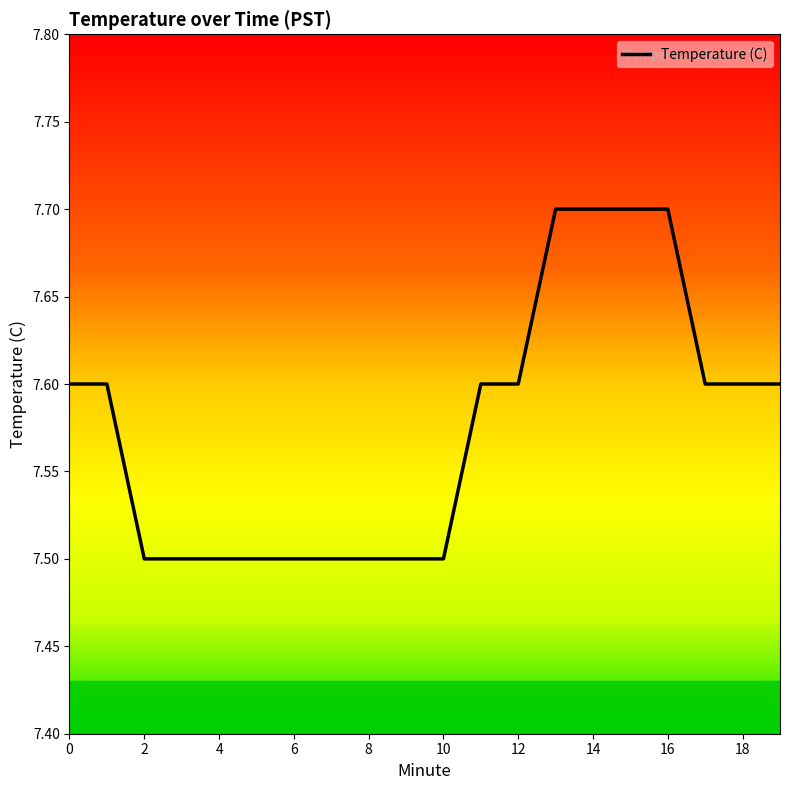

What is the smallest value displayed?

7.5